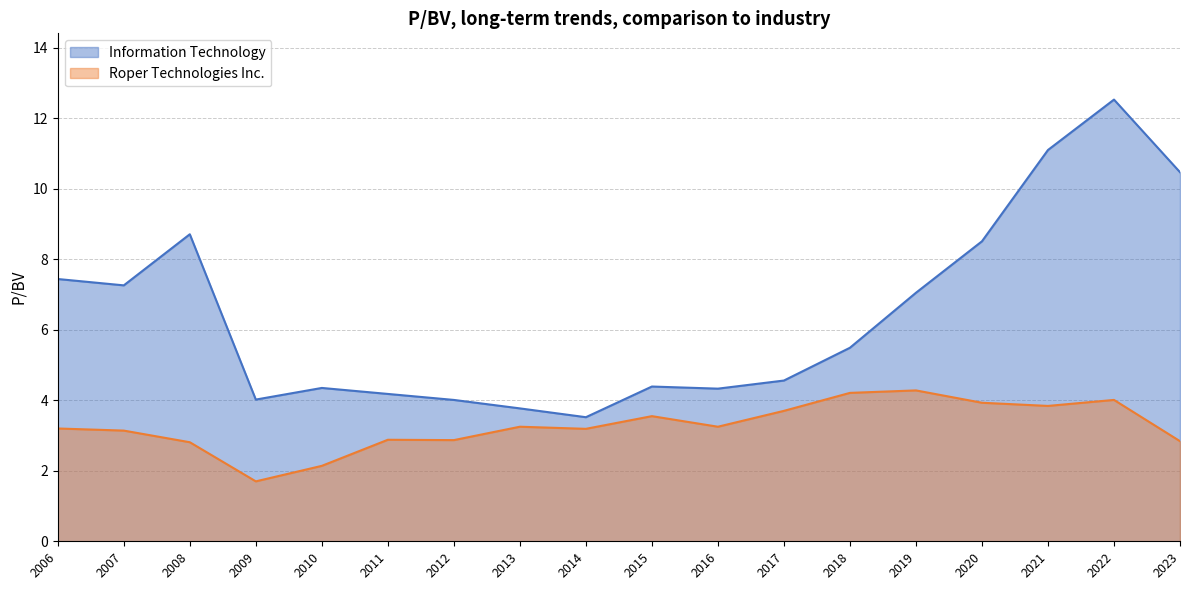

Is it true that Roper Technologies Inc. equals 2.1 at 2010?

True